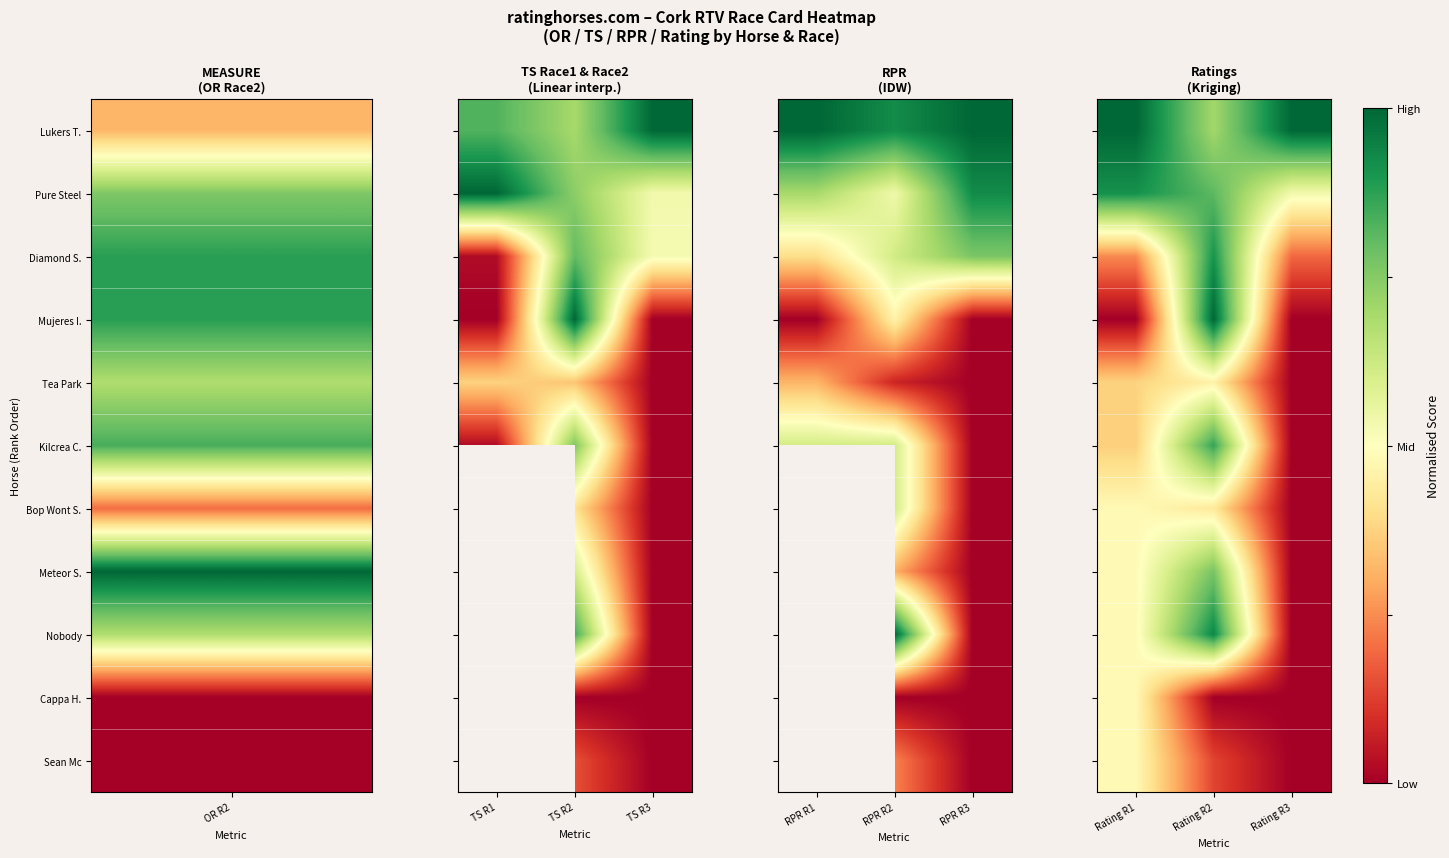

What is the total value across all series at Rating R3?

1.7